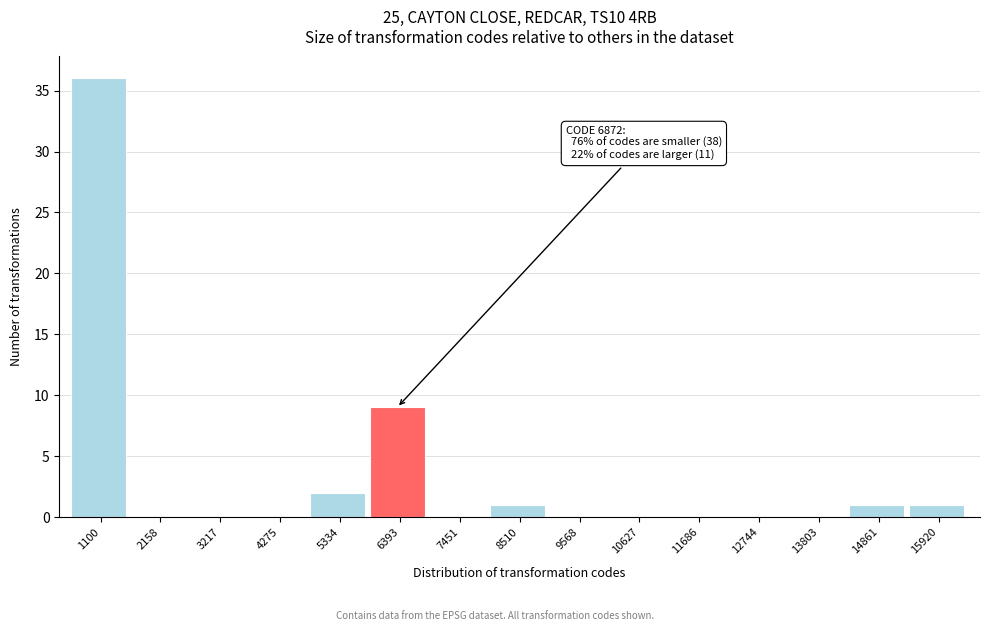

Reading left to right, list all the values displayed in this chart.

1100=36	2158=0	3217=0	4275=0	5334=2	6393=9	7451=0	8510=1	9568=0	10627=0	11686=0	12744=0	13803=0	14861=1	15920=1